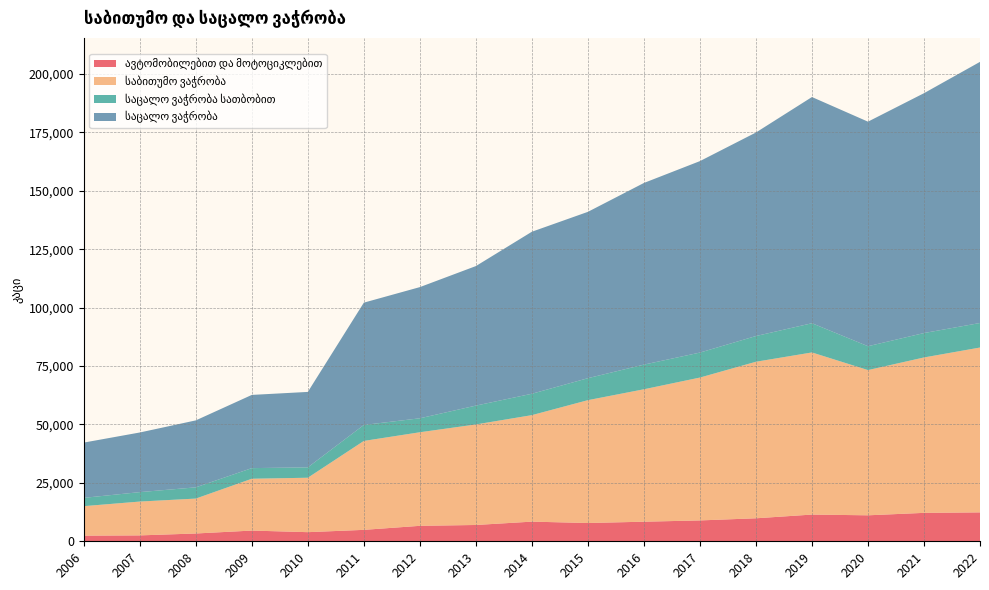

Reading left to right, what are all the values shown in this chart?

ავტომობილებით და მოტოციკლებით: 2006=2409	2007=2523	2008=3336	2009=4585	2010=3905	2011=4893	2012=6615	2013=6980	2014=8412	2015=7823	2016=8383	2017=8931	2018=9844	2019=11437	2020=11121	2021=12167	2022=12377
საბითუმო ვაჭრობა: 2006=12630	2007=14484	2008=14946	2009=22188	2010=23300	2011=38069	2012=40058	2013=43034	2014=45589	2015=52591	2016=56691	2017=61157	2018=67012	2019=69401	2020=62168	2021=66526	2022=70567
საცალო ვაჭრობა სათბობით: 2006=3552	2007=4037	2008=4807	2009=4546	2010=4441	2011=6833	2012=5978	2013=8069	2014=9154	2015=9404	2016=10554	2017=10696	2018=11007	2019=12506	2020=10215	2021=10449	2022=10502
საცალო ვაჭრობა: 2006=23659	2007=25530	2008=28667	2009=31340	2010=32296	2011=52360	2012=56153	2013=59726	2014=69358	2015=71208	2016=77762	2017=81958	2018=87127	2019=96827	2020=96124	2021=102670	2022=111783